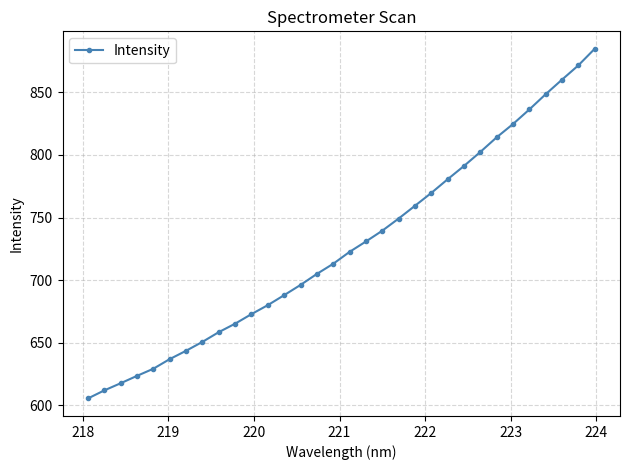

What is the value of the 22nd point from the left?

769.6